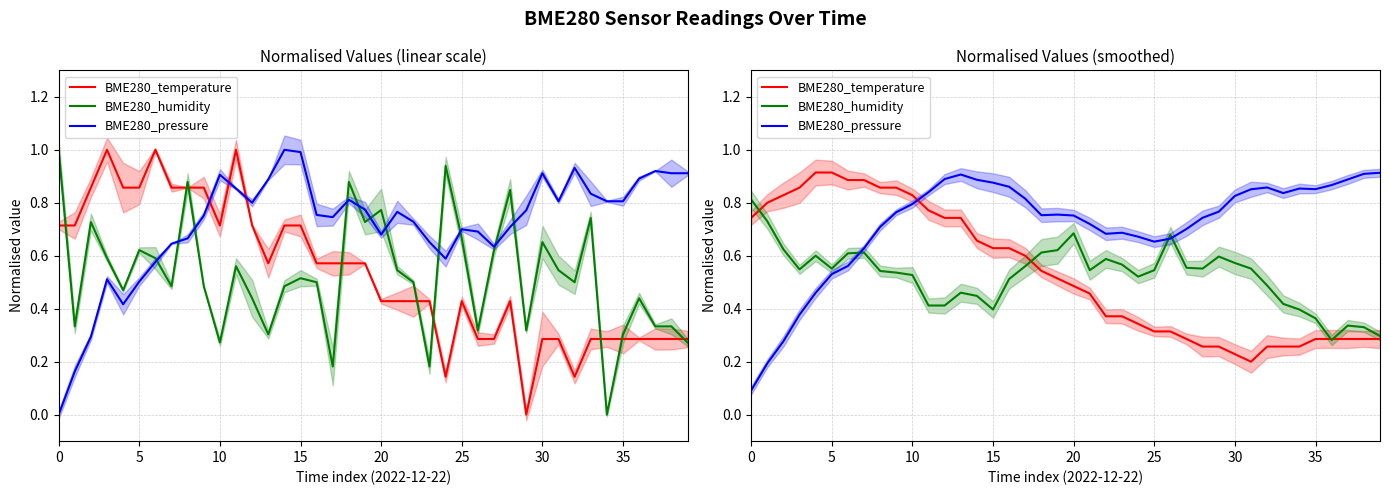

What is the value of the BME280_temperature point at the 6th from the left?

0.9